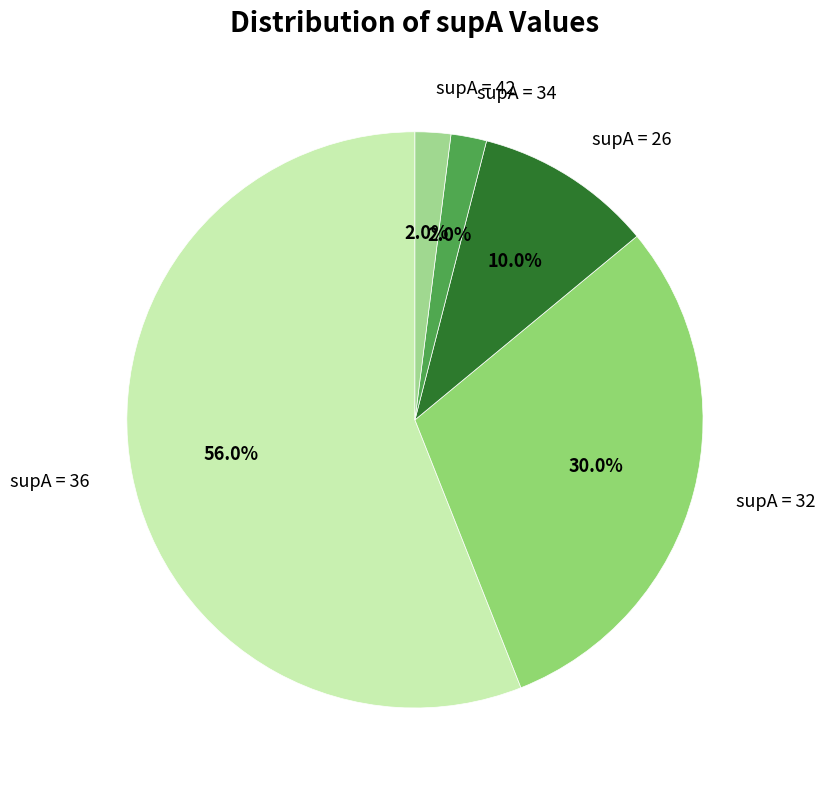

Count the number of slices in the pie.

5